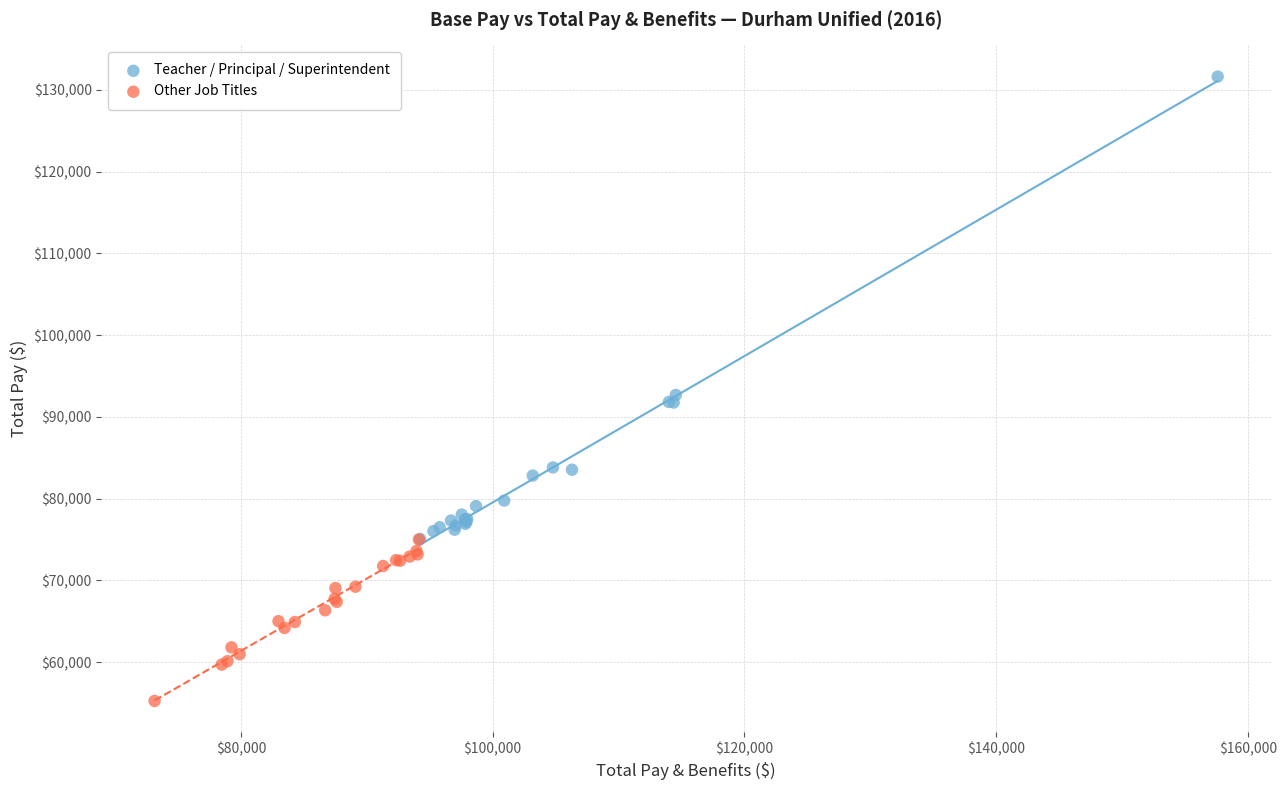

Which series contains the lowest Y value?

Other Job Titles